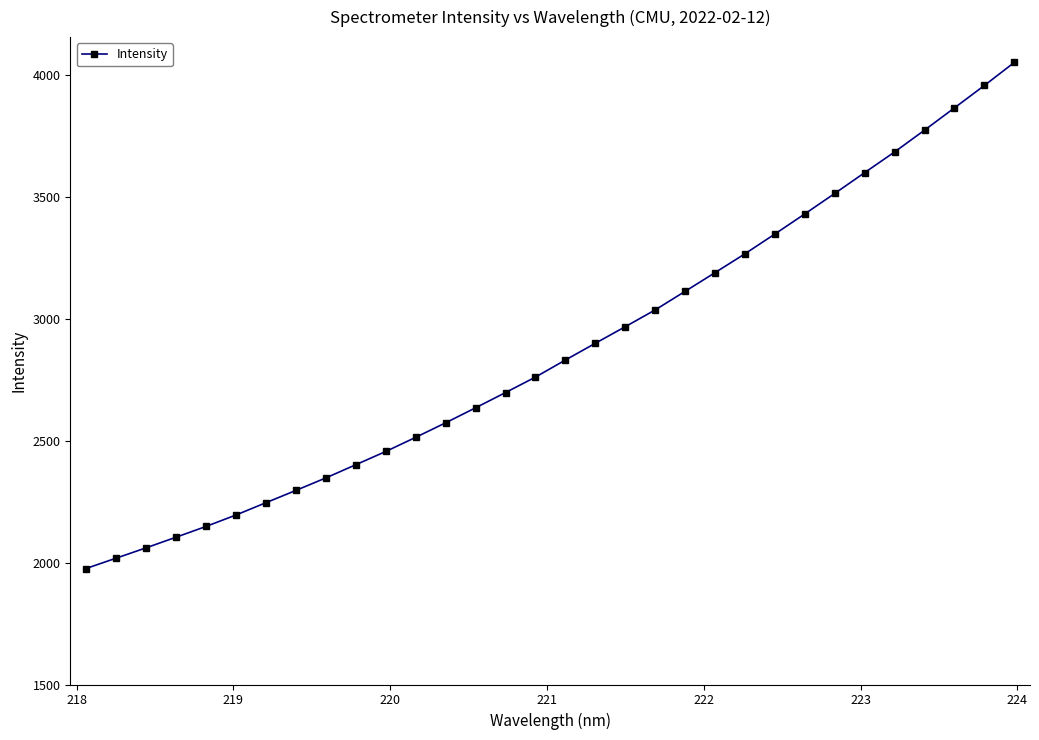

What is the maximum value shown in the chart?

4052.9